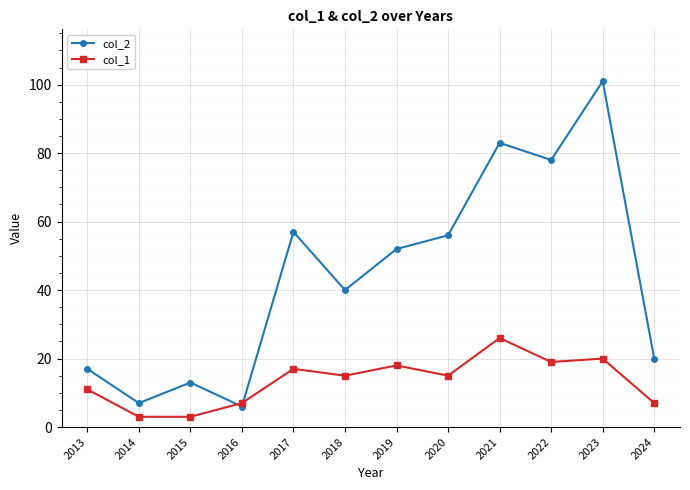

Between which two adjacent categories do col_2 and col_1 first intersect?

2015 and 2016